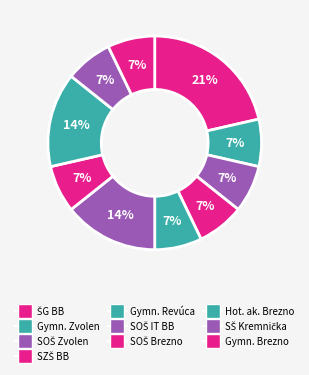

Does any single category account for the majority?

No